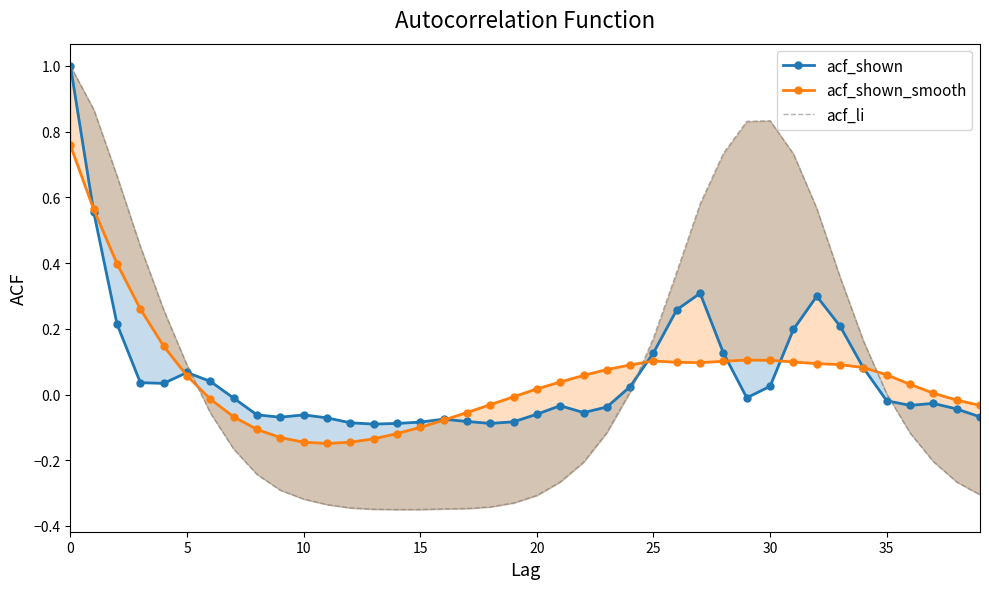

At which category does acf_shown_smooth reach its first local valley?

11